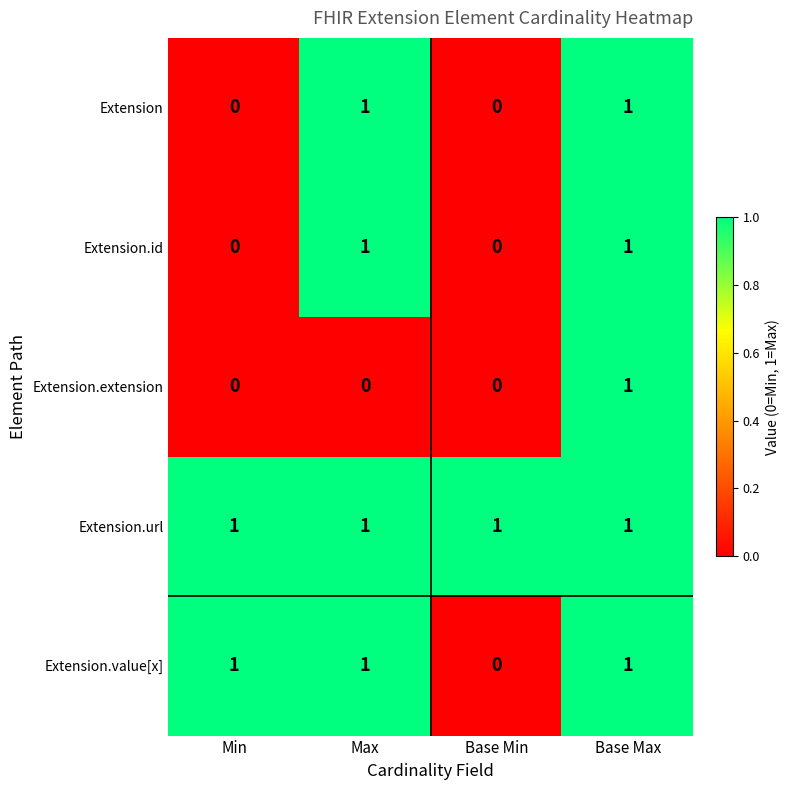

Which series changed the most between Min and Base Min?

Extension.value[x]